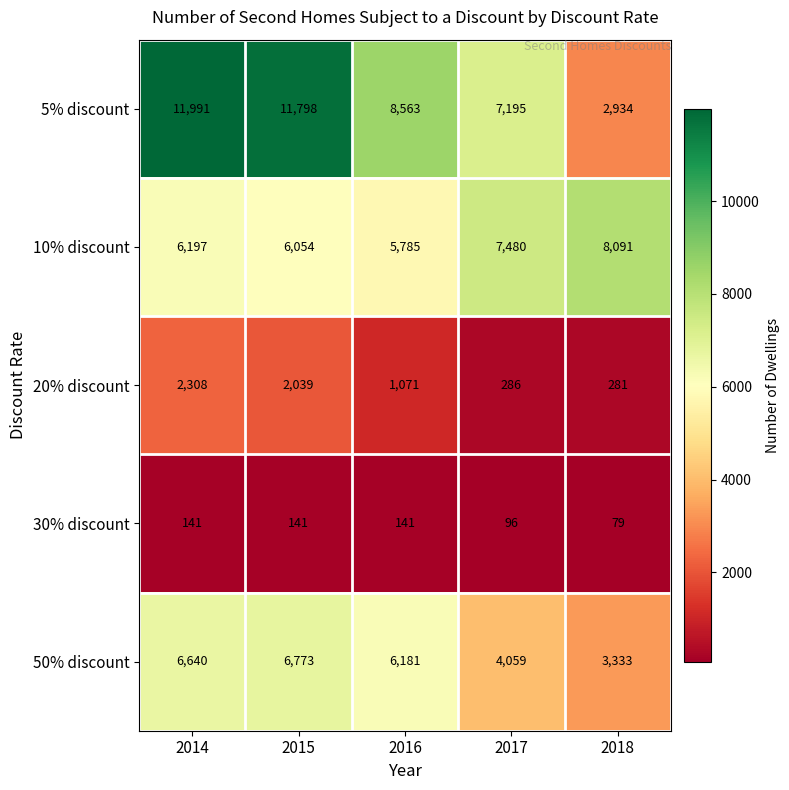

Reading left to right, list all the values displayed in this chart.

5% discount: 11991	11798	8563	7195	2934
10% discount: 6197	6054	5785	7480	8091
20% discount: 2308	2039	1071	286	281
30% discount: 141	141	141	96	79
50% discount: 6640	6773	6181	4059	3333